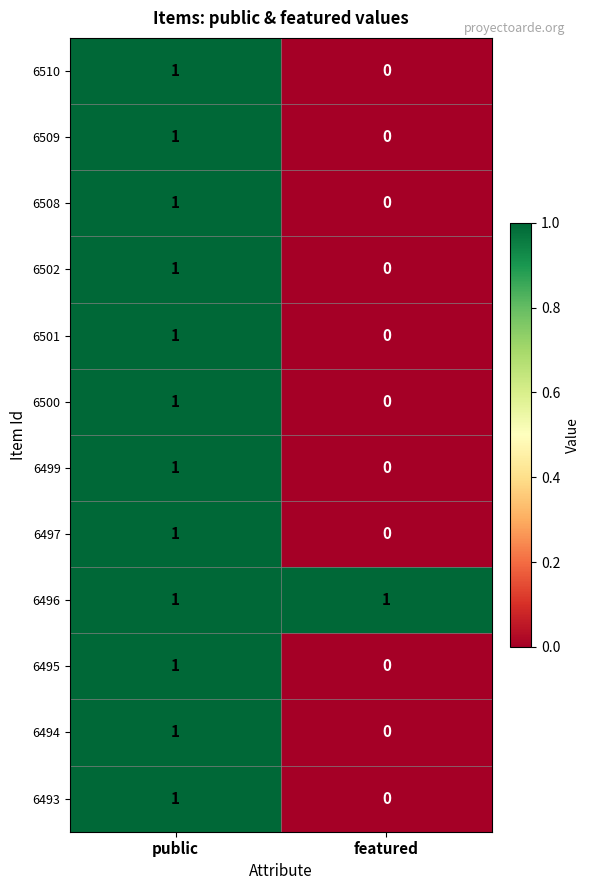

Reading left to right, transcribe all the data shown in this chart.

6510: public=1	featured=0
6509: public=1	featured=0
6508: public=1	featured=0
6502: public=1	featured=0
6501: public=1	featured=0
6500: public=1	featured=0
6499: public=1	featured=0
6497: public=1	featured=0
6496: public=1	featured=1
6495: public=1	featured=0
6494: public=1	featured=0
6493: public=1	featured=0